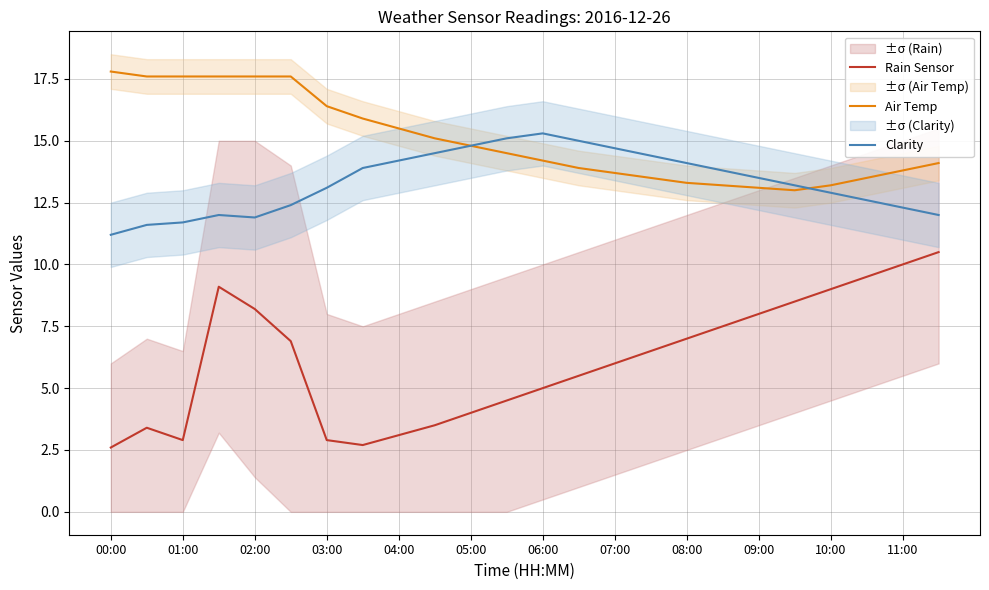

What is the lowest value of the Air Temp series?

13.0